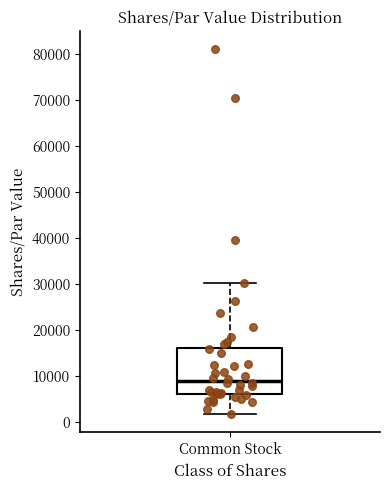

Where does the upper whisker of the box for Common Stock end on the y-axis? The values are not printed on the chart, so give them approximately, as read against the axis.

30000